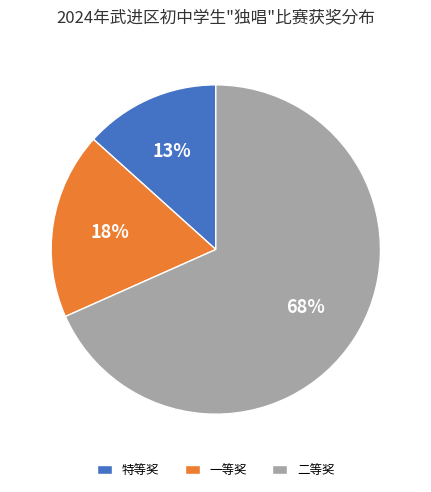

The 特等奖 slice represents 8% of the pie. True or false?

False